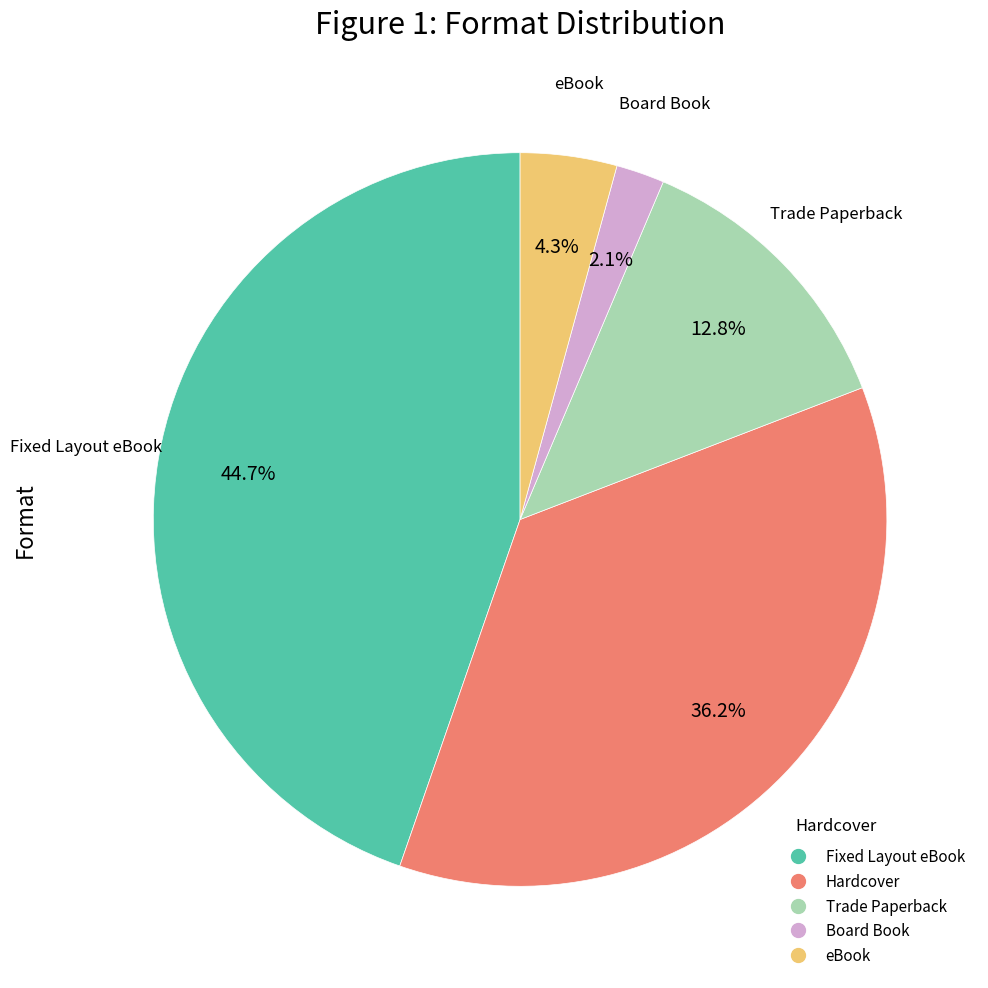

What percentage do Board Book and Fixed Layout eBook together represent?

46.8%